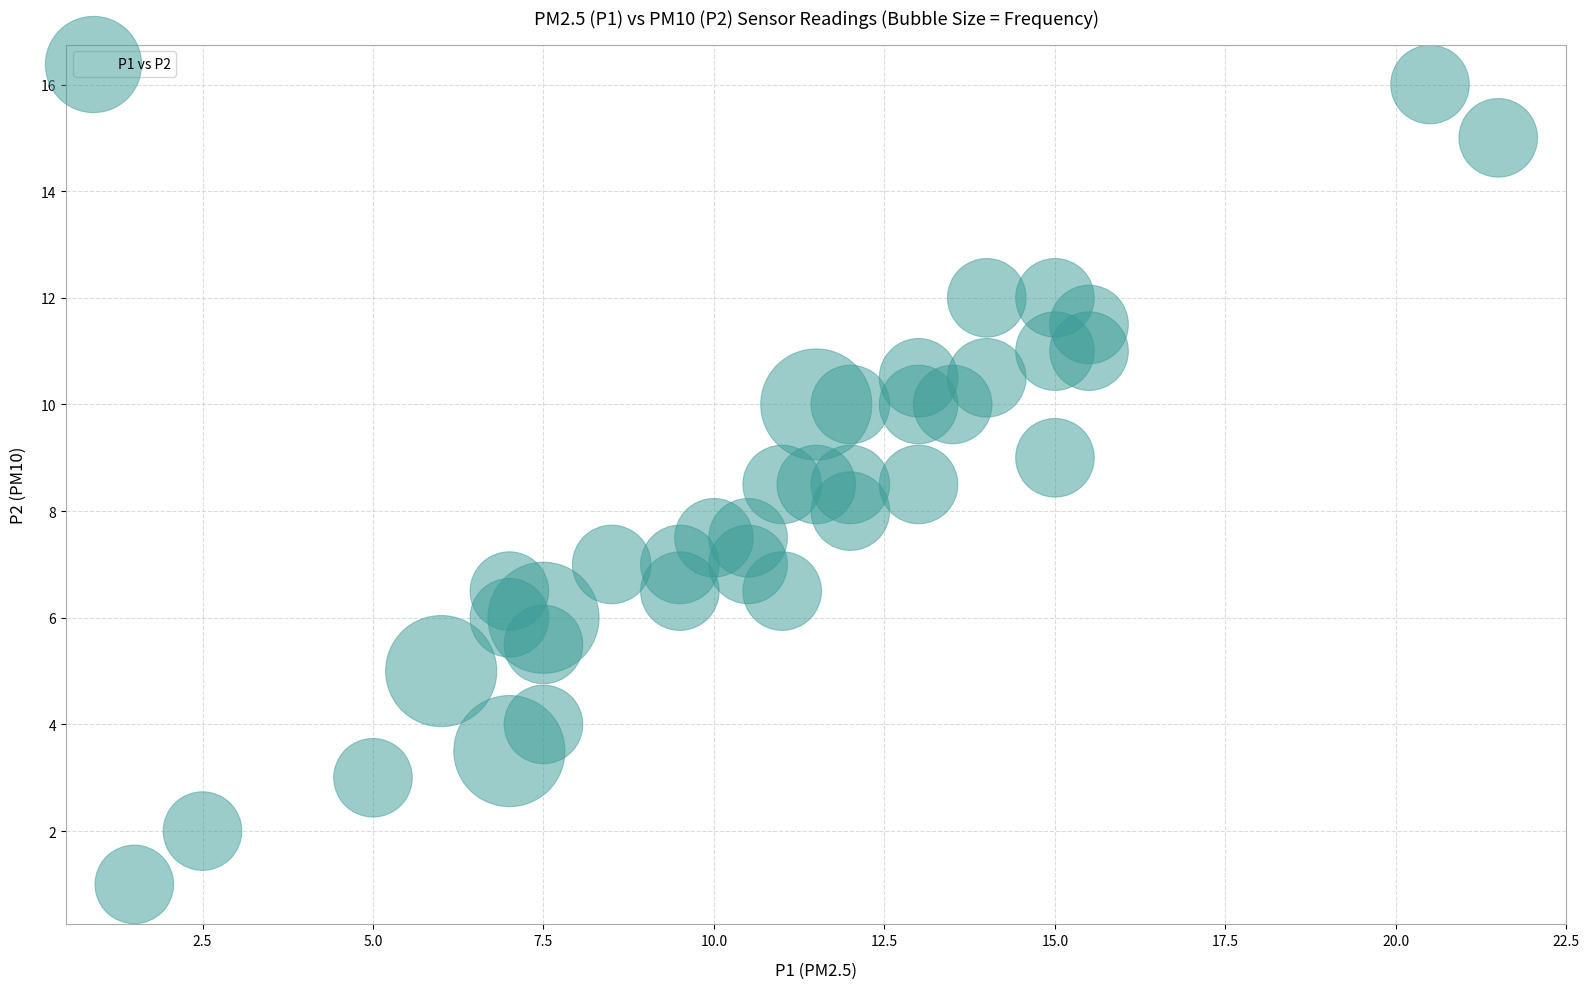

What is the range of X values (max minus min)?

20.0